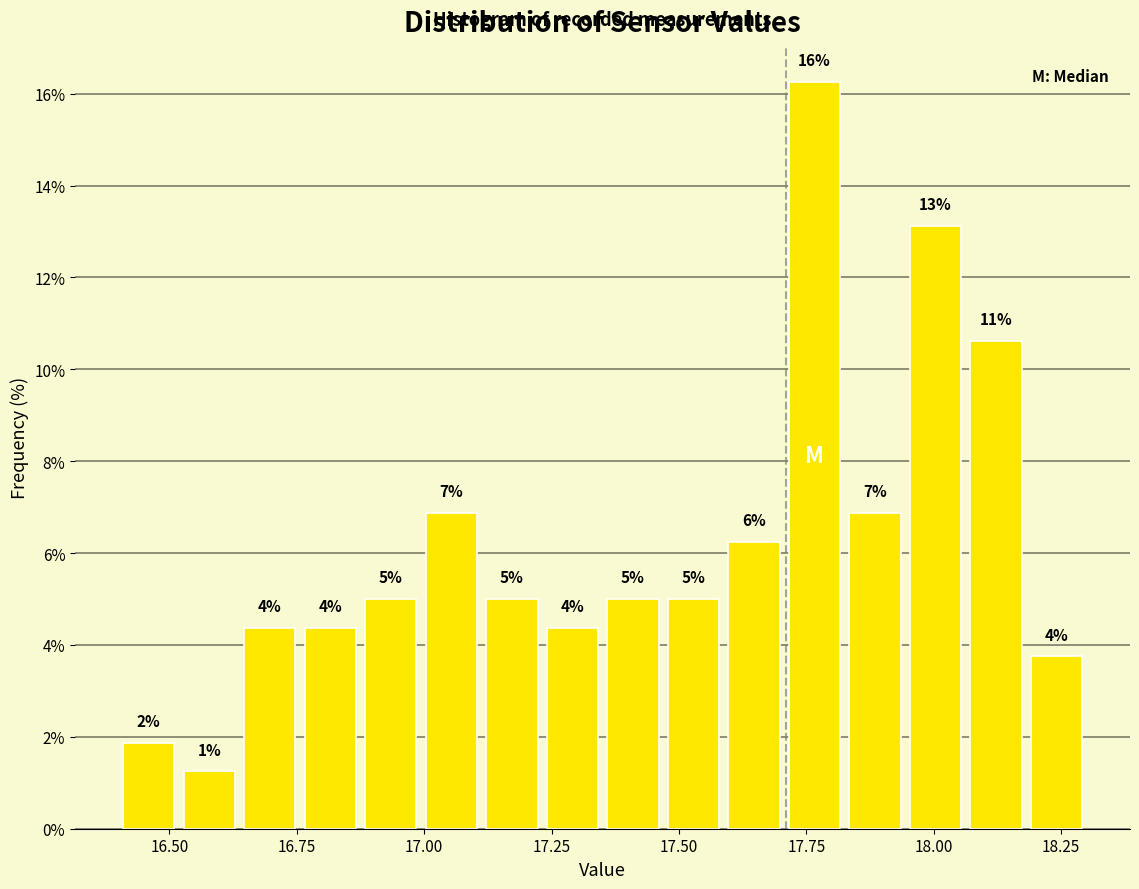

Read against the x-axis, roughly where is the centre of the tallest bar?

17.75